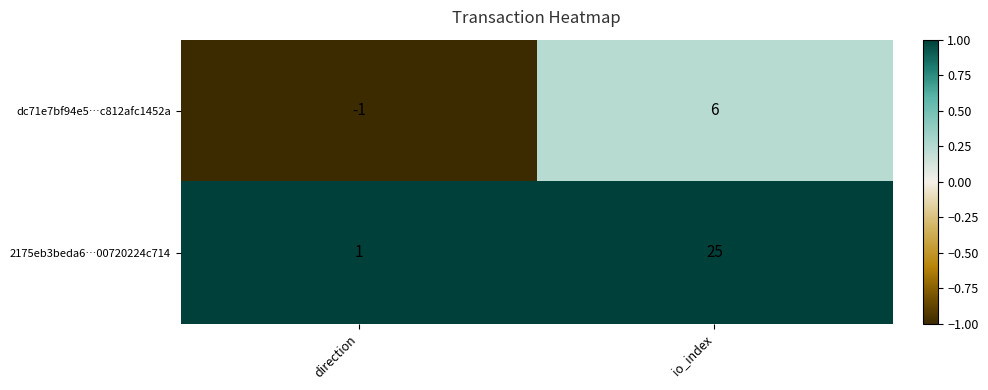

The dc71e7bf94e5…c812afc1452a series shows 6 at io_index. True or false?

True